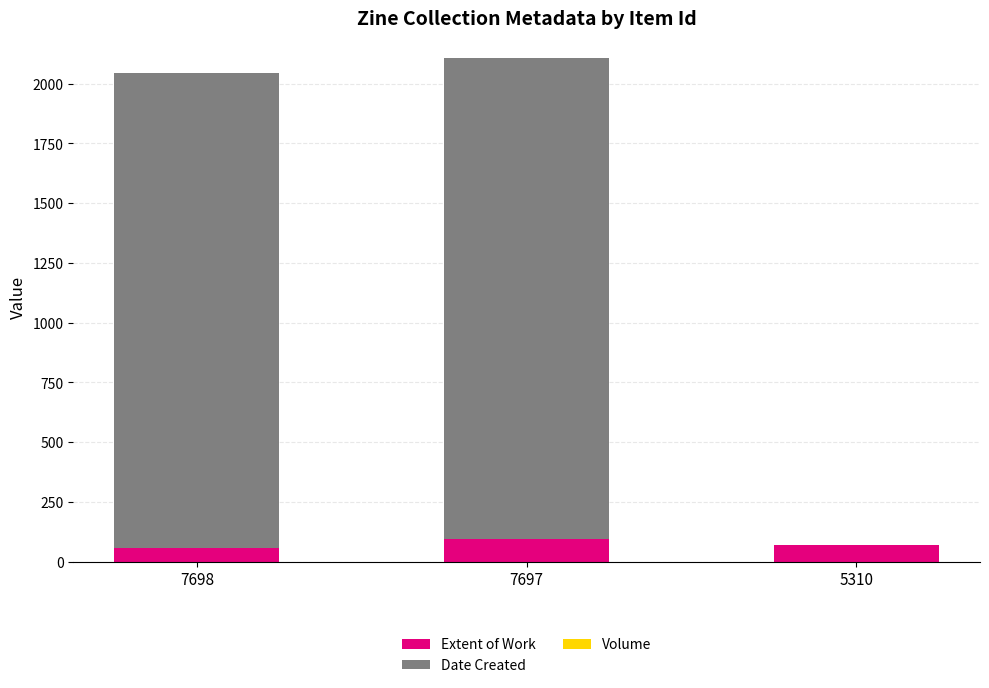

What is the total value across all series at 7698?

2042